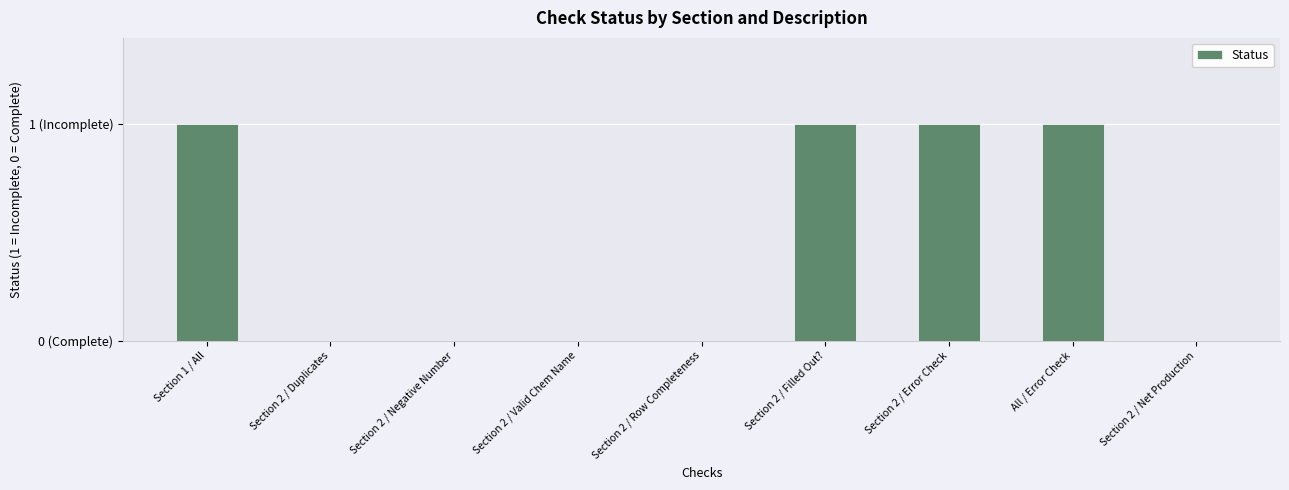

What position from the left is Section 2 / Filled Out??

6